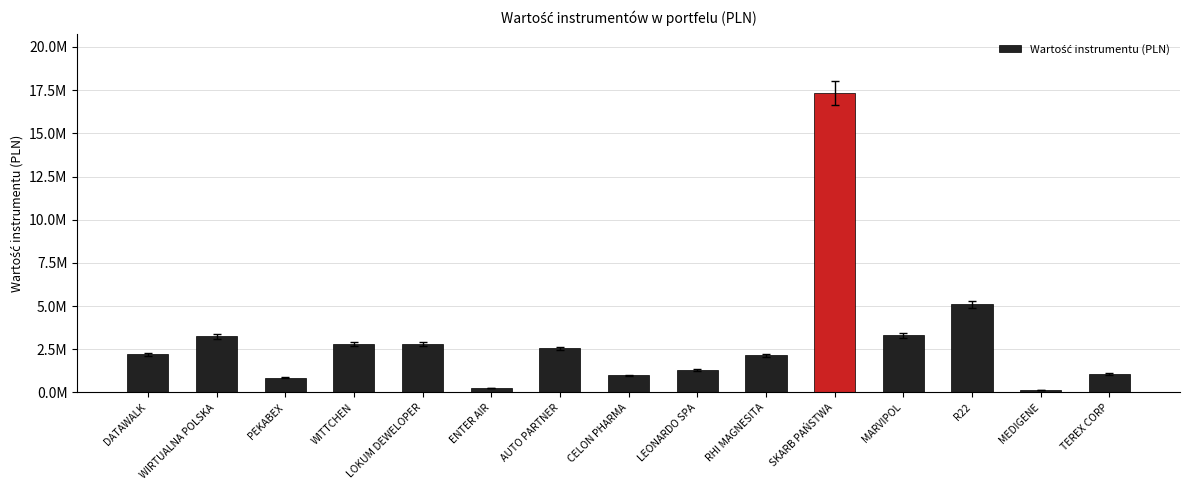

What is the label of the 13th bar from the left?

R22